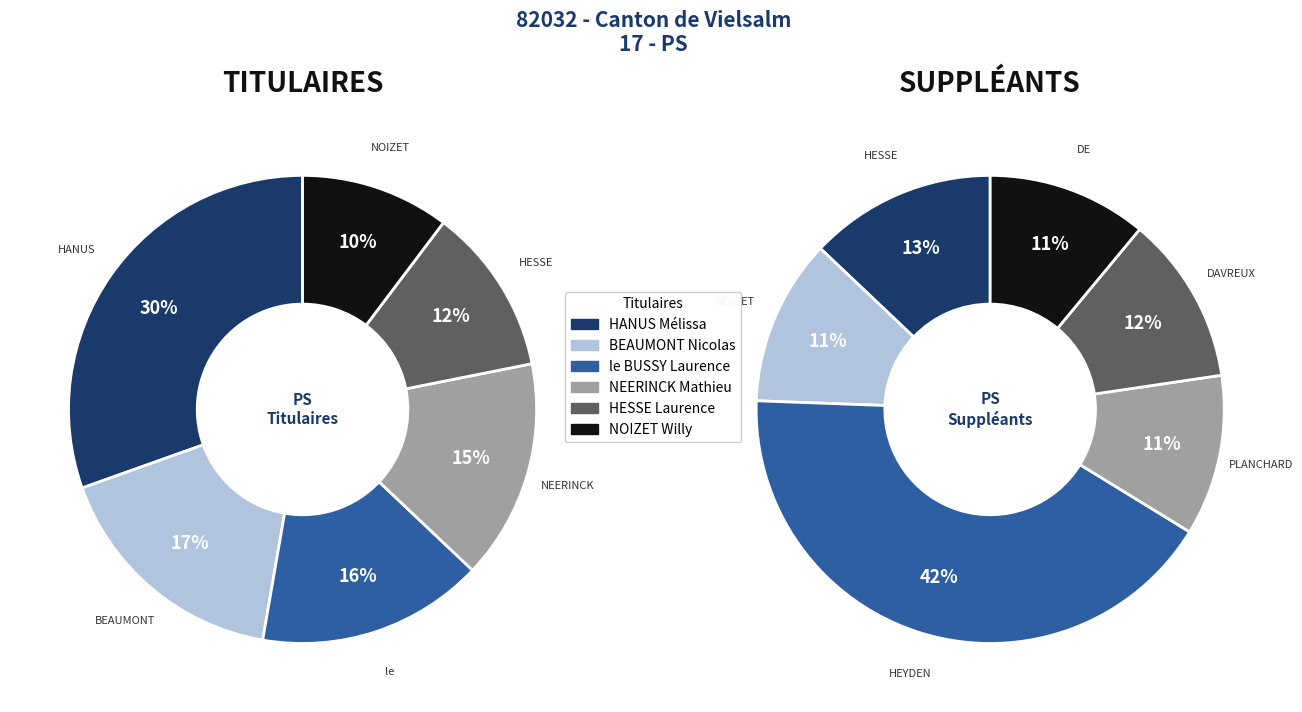

What is the largest slice in the pie chart?

HANUS Mélissa